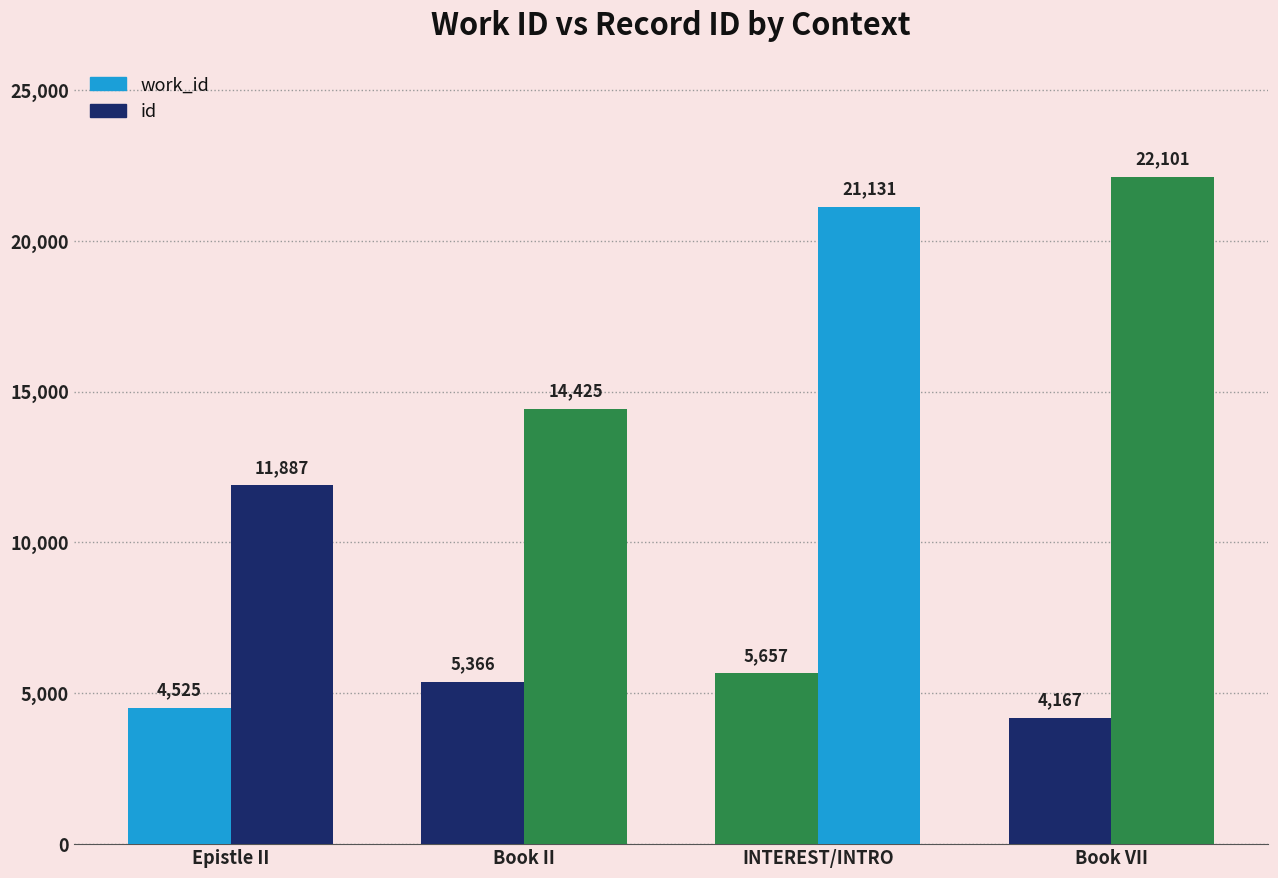

What is the difference between the maximum and second lowest values in the work_id series?

1132